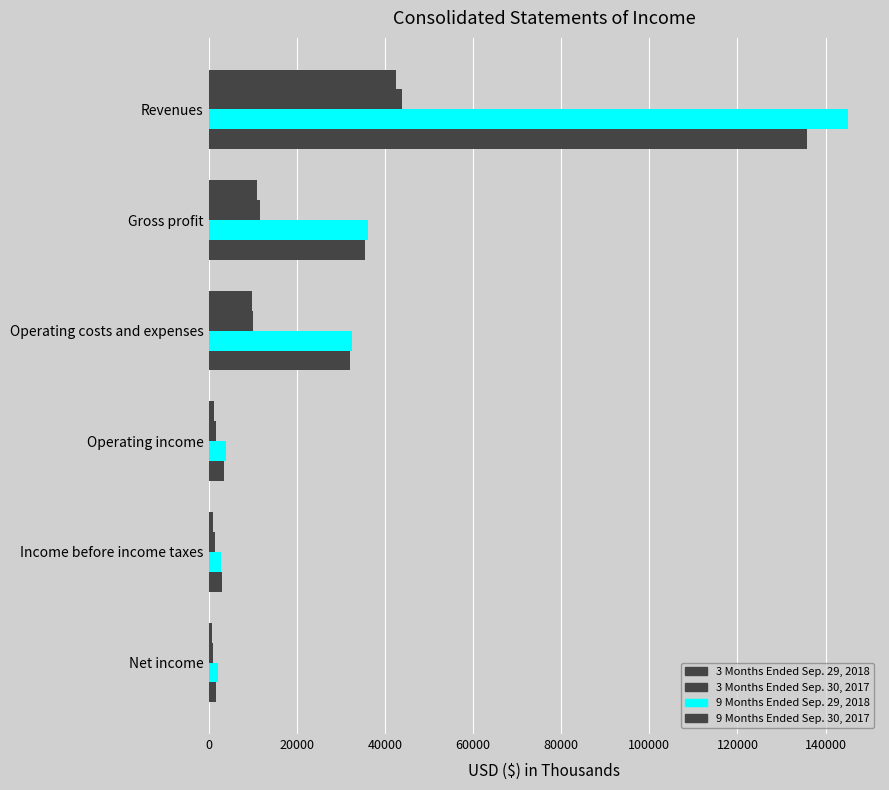

How many values in the 9 Months Ended Sep. 29, 2018 series are below 32436?

3